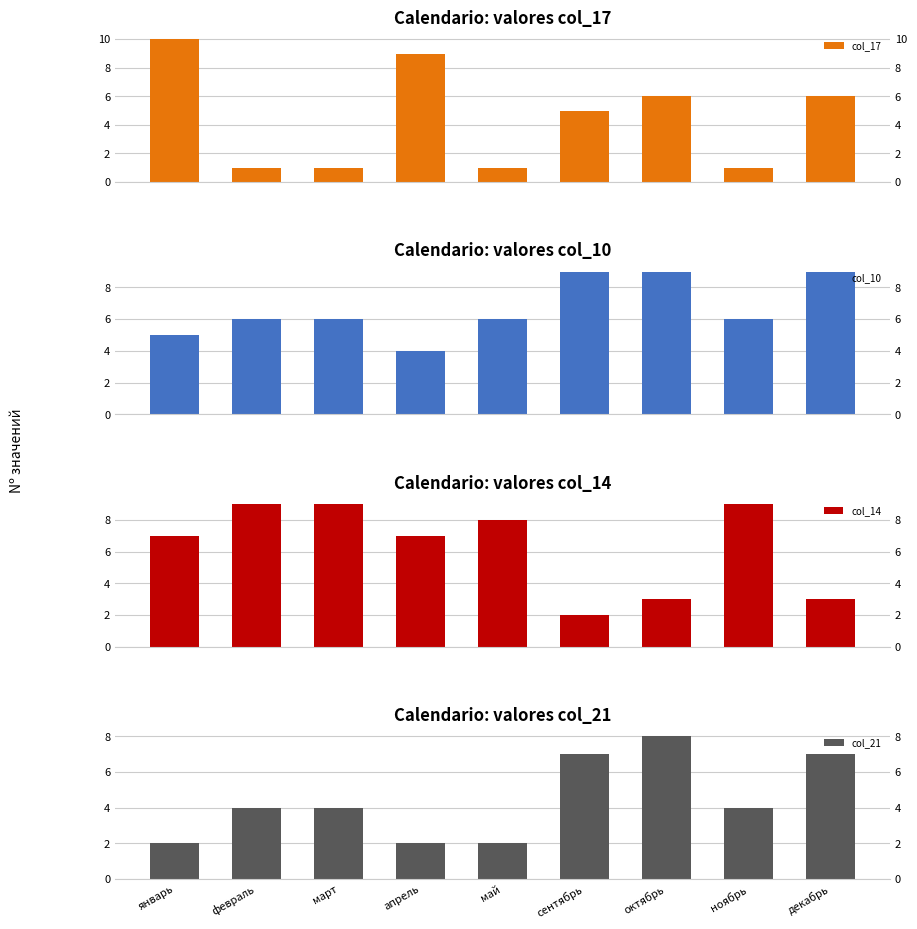

Reading left to right, transcribe all the data shown in this chart.

col_17: 10	1	1	9	1	5	6	1	6
col_10: 5	6	6	4	6	9	9	6	9
col_14: 7	9	9	7	8	2	3	9	3
col_21: 2	4	4	2	2	7	8	4	7